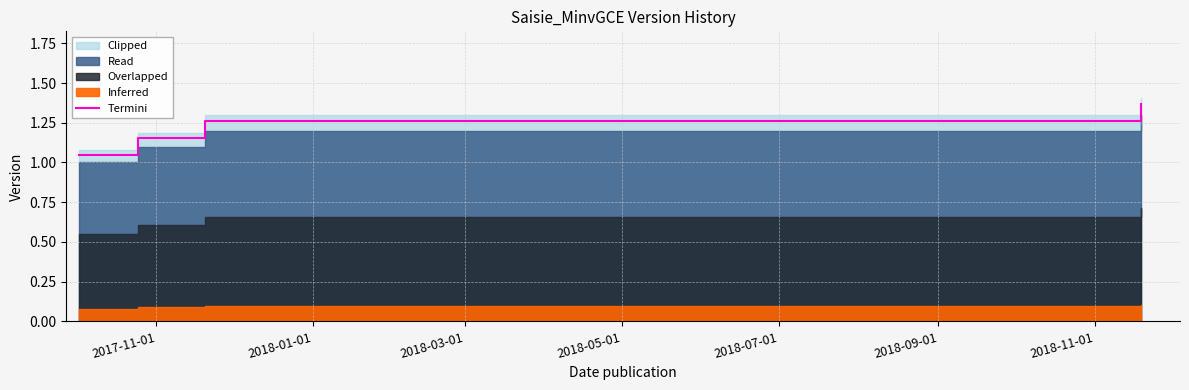

Does the chart display data point markers on the line(s)?

No